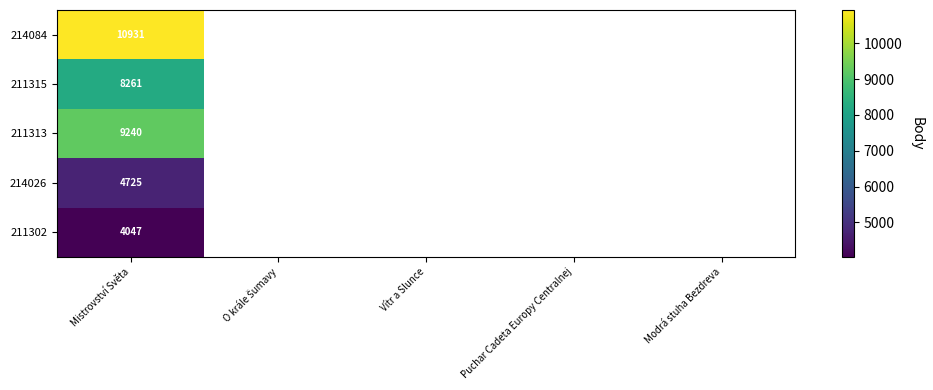

The value of 211315 at Mistrovství Světa is 3299. True or false?

False